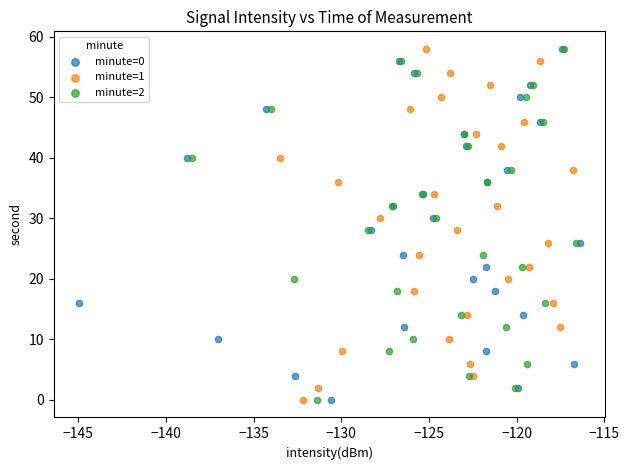

What are all the series names shown in the legend?

minute=0, minute=1, minute=2